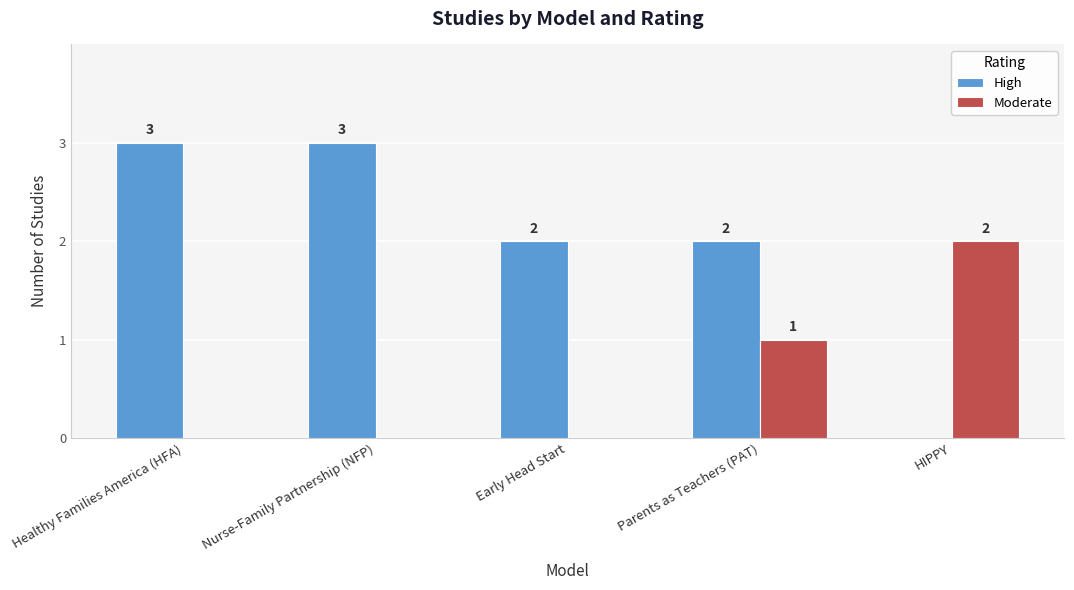

The High series shows 2 at Healthy Families America (HFA). True or false?

False